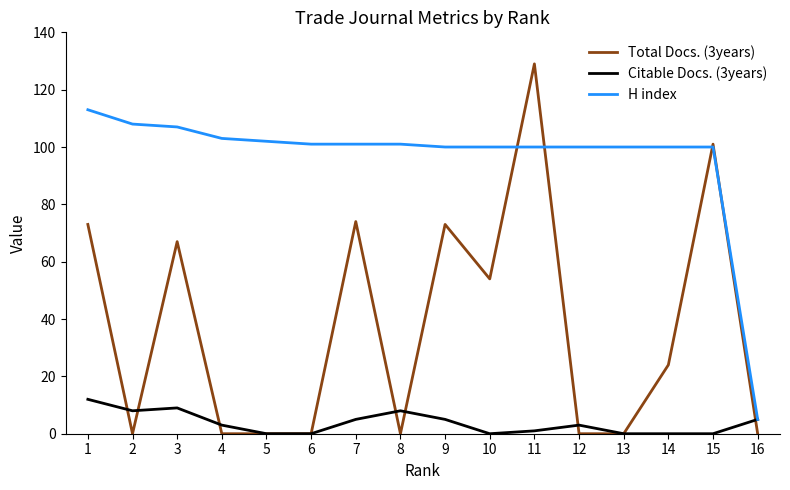

The Citable Docs. (3years) series shows 0 at 15. True or false?

True